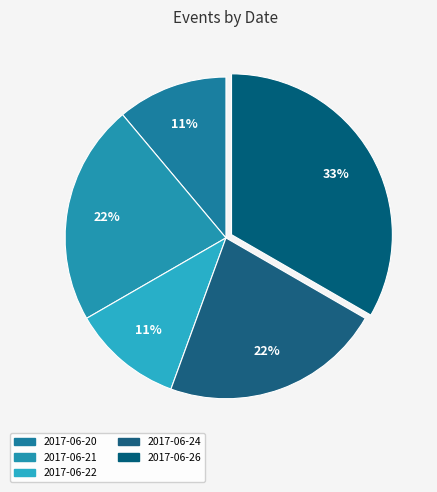

Which has a higher value, 2017-06-22 or 2017-06-20?

2017-06-22